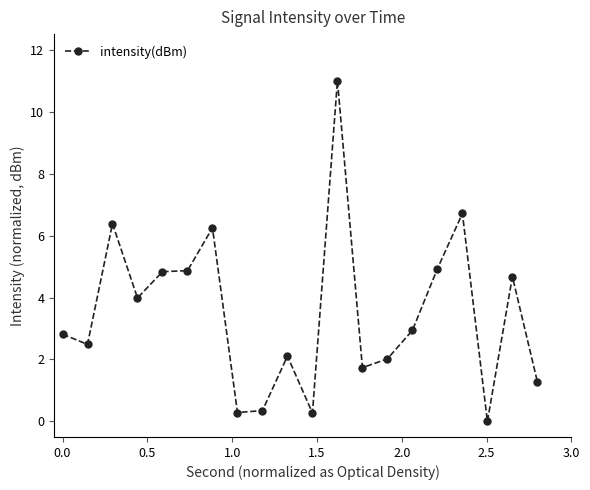

What is the sum of all values?

69.9